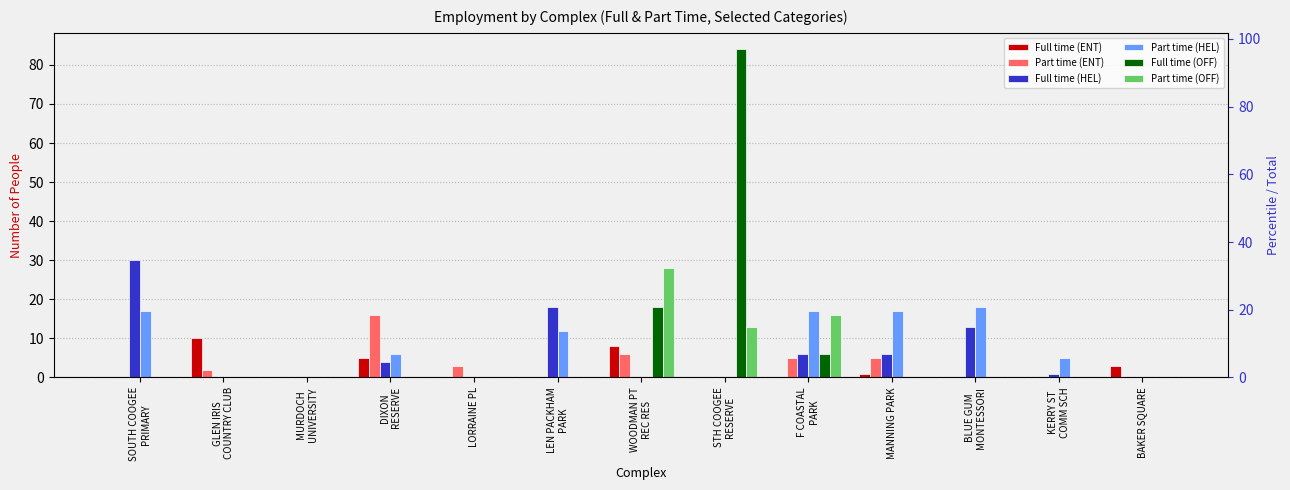

What is the label of the 11th bar from the right?

MURDOCH
UNIVERSITY